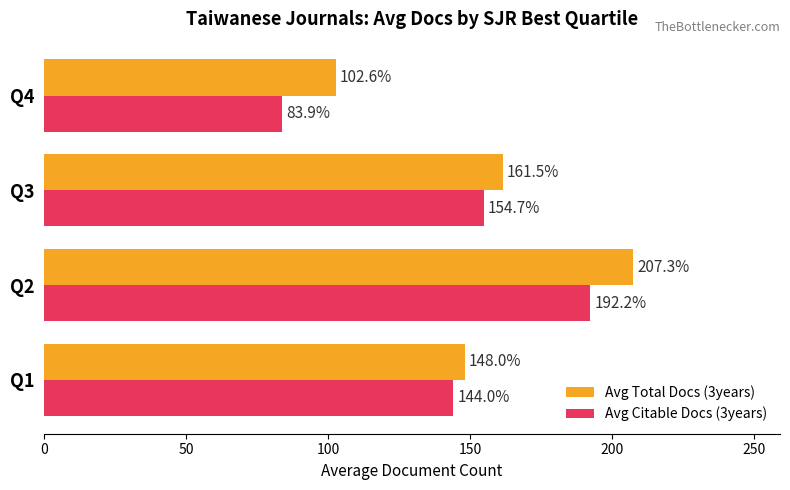

What is the difference between the maximum and minimum values in the Avg Citable Docs (3years) series?

108.3